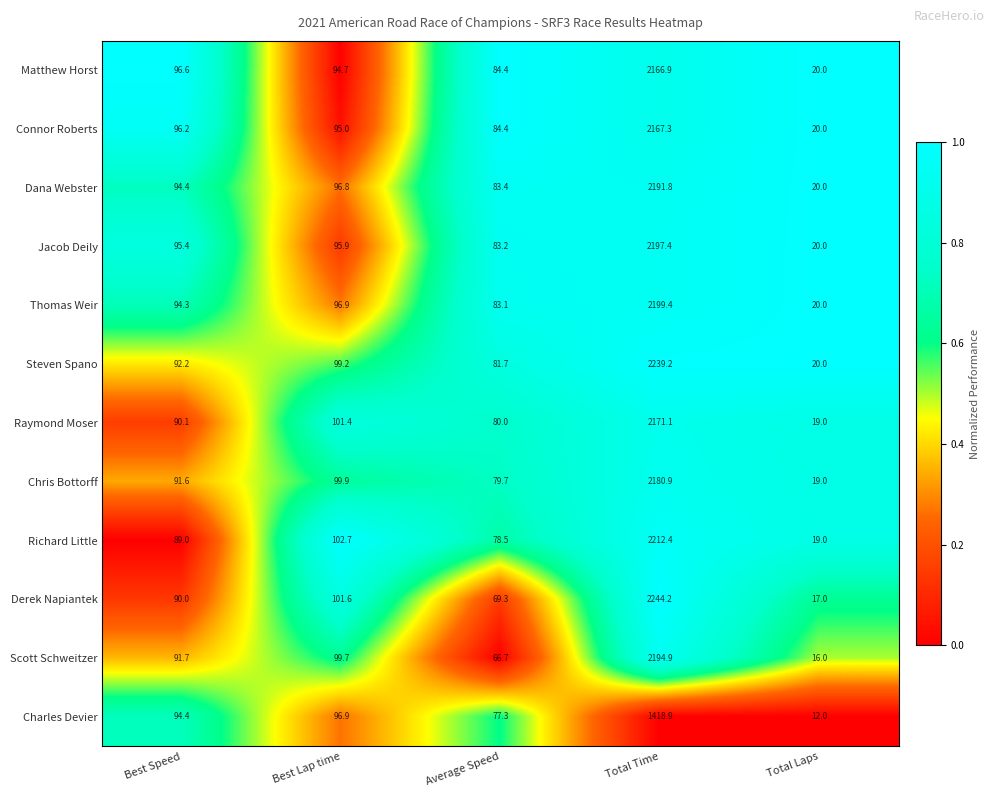

Which series has the widest spread of values?

Derek Napiantek